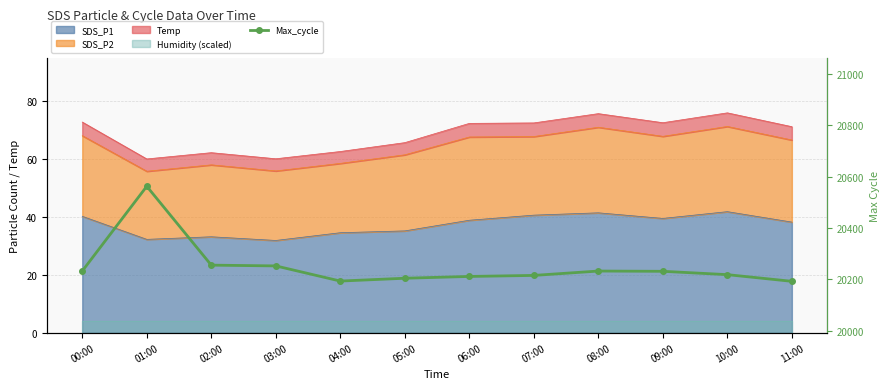

At which category does the data reach its first local valley?

04:00